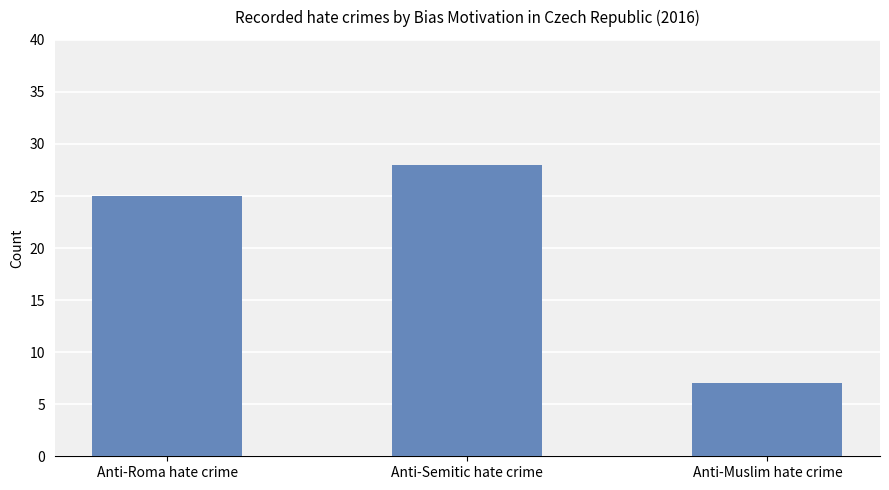

Read the value at Anti-Semitic hate crime.

28